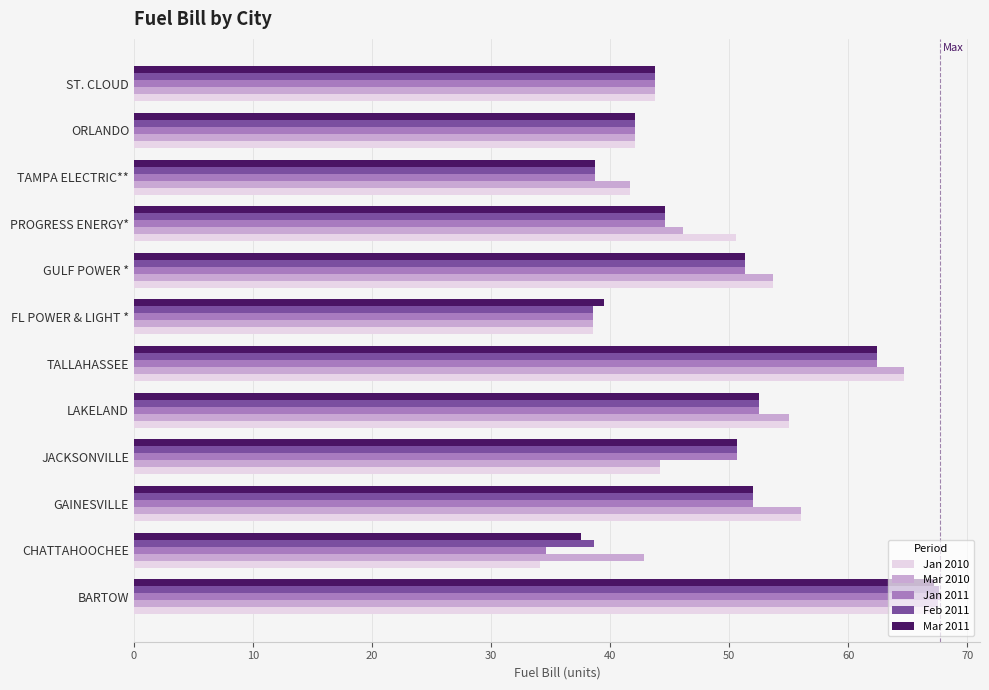

What is the total value across all series at LAKELAND?

267.6